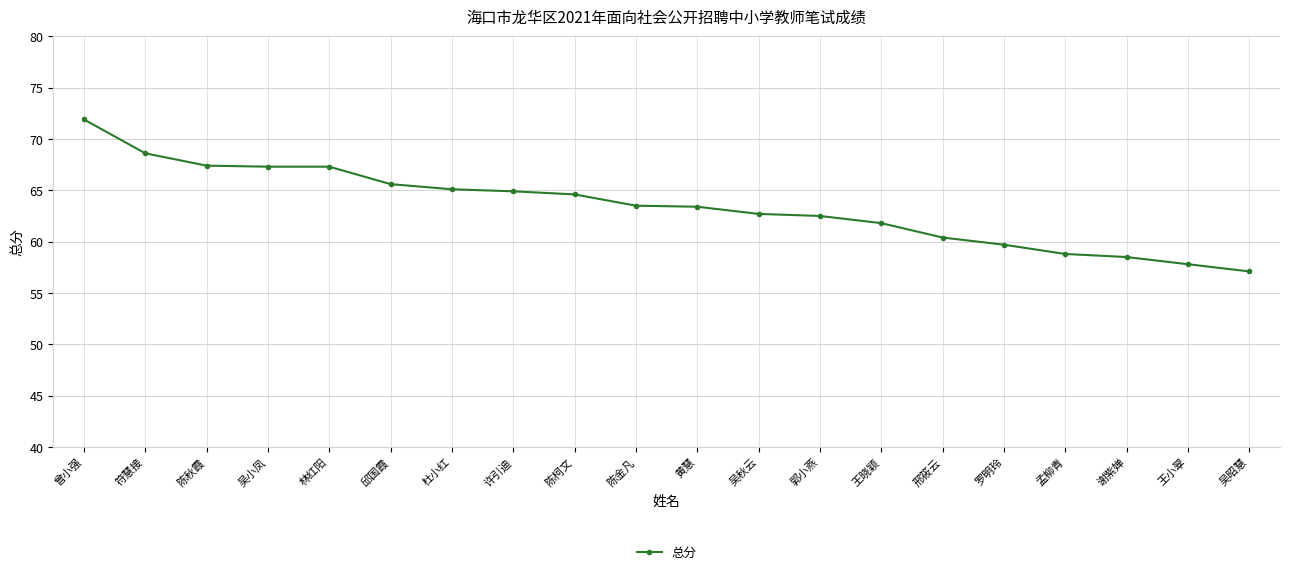

At which category does the chart reach its minimum across all series?

吴昭慧